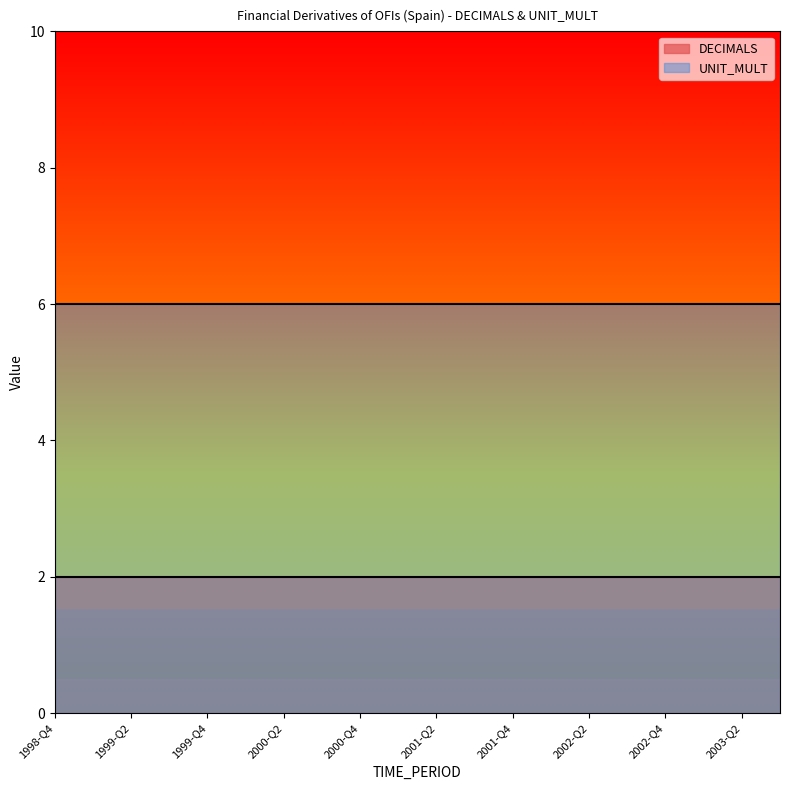

What is the highest value of the UNIT_MULT series?

6